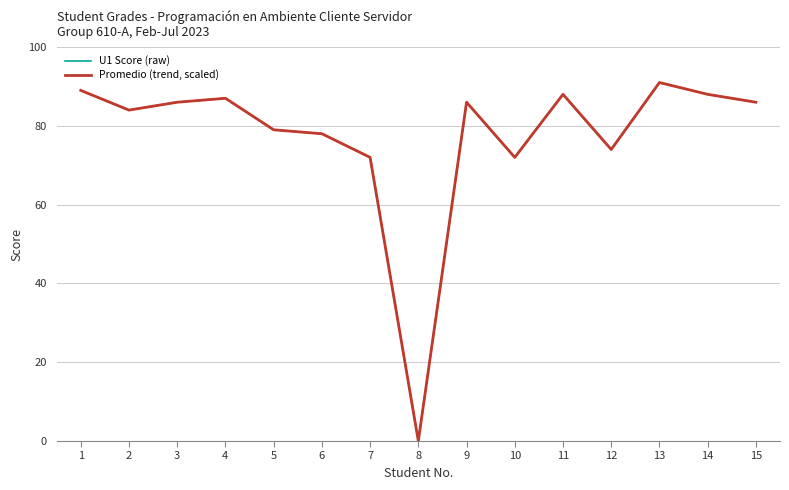

Does the chart have visible grid lines?

Yes